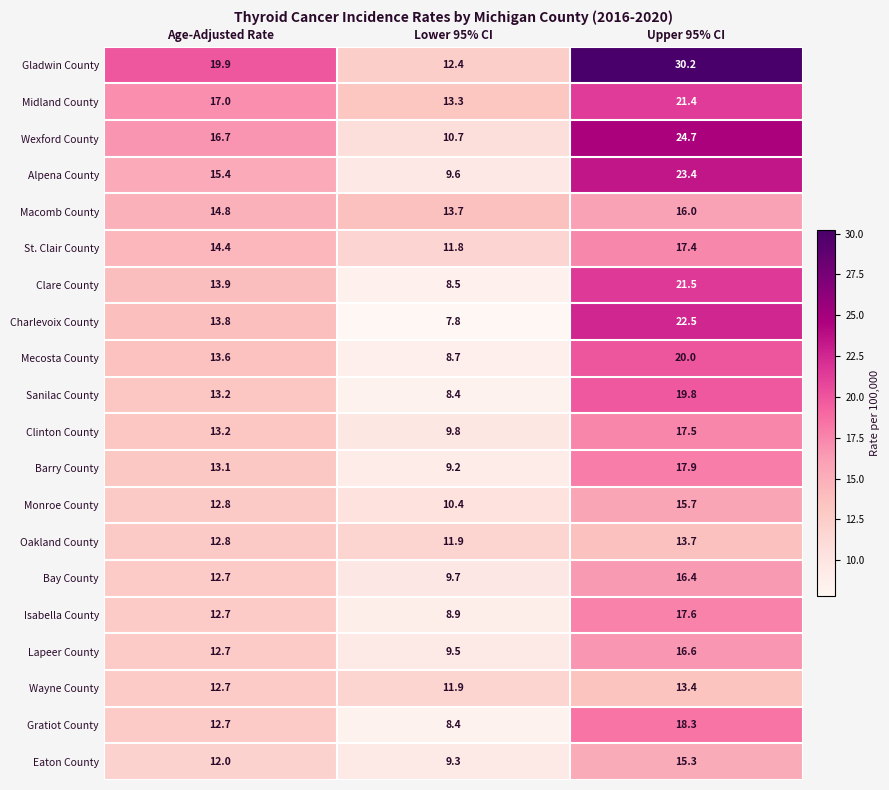

Where is Macomb County nearest to the value 14?

Lower 95% CI